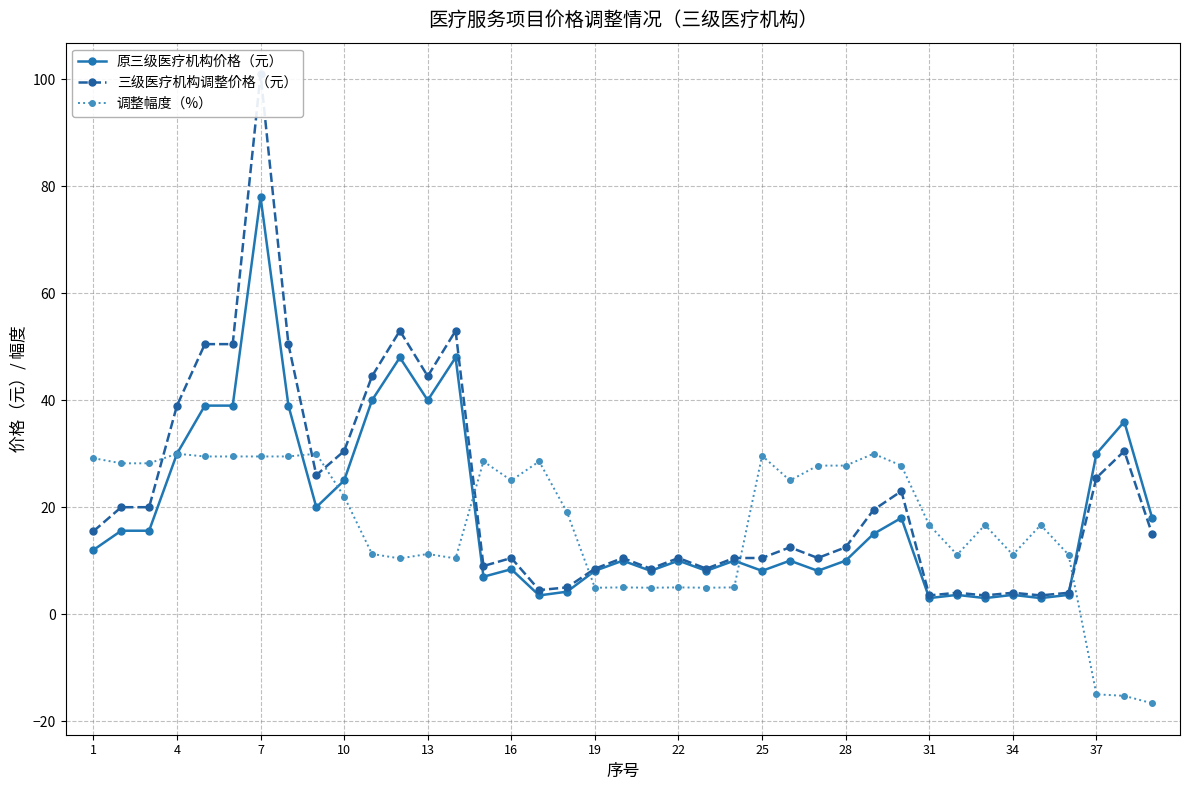

How many series are shown in this chart?

3